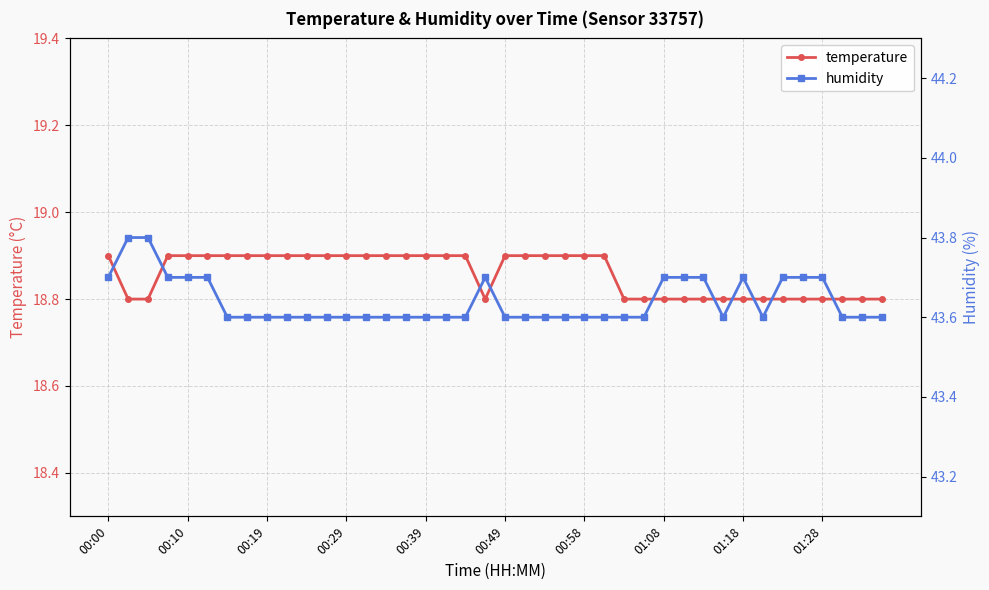

What are all the series names shown in the legend?

temperature, humidity